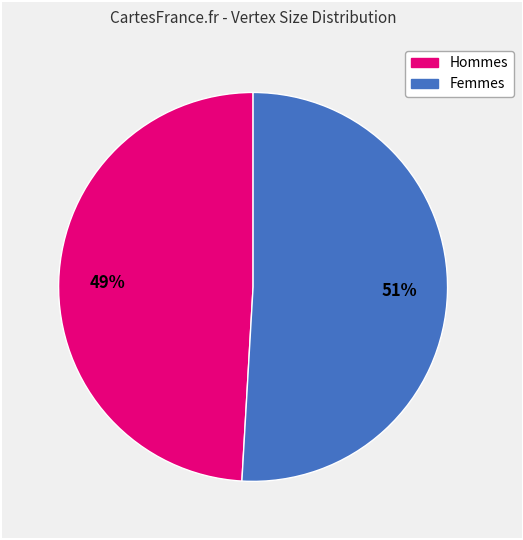

To the nearest percent, what is the difference between the largest and smallest slice percentages?

2%